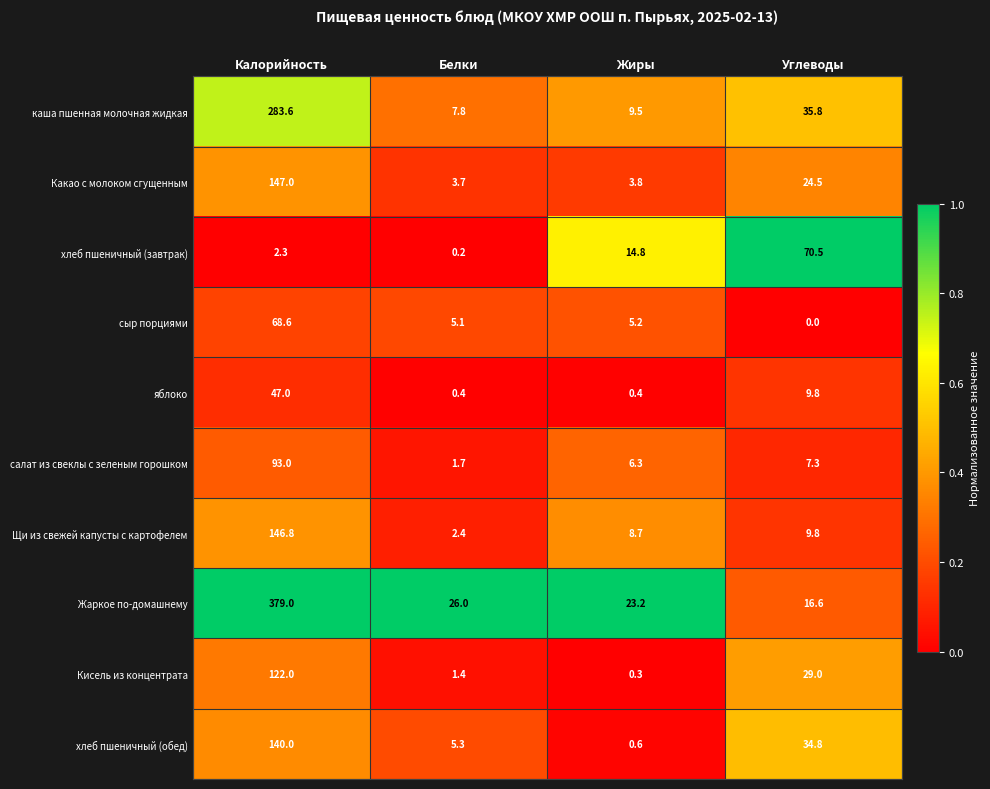

What is the difference between the maximum and minimum values in the каша пшенная молочная жидкая series?

275.8